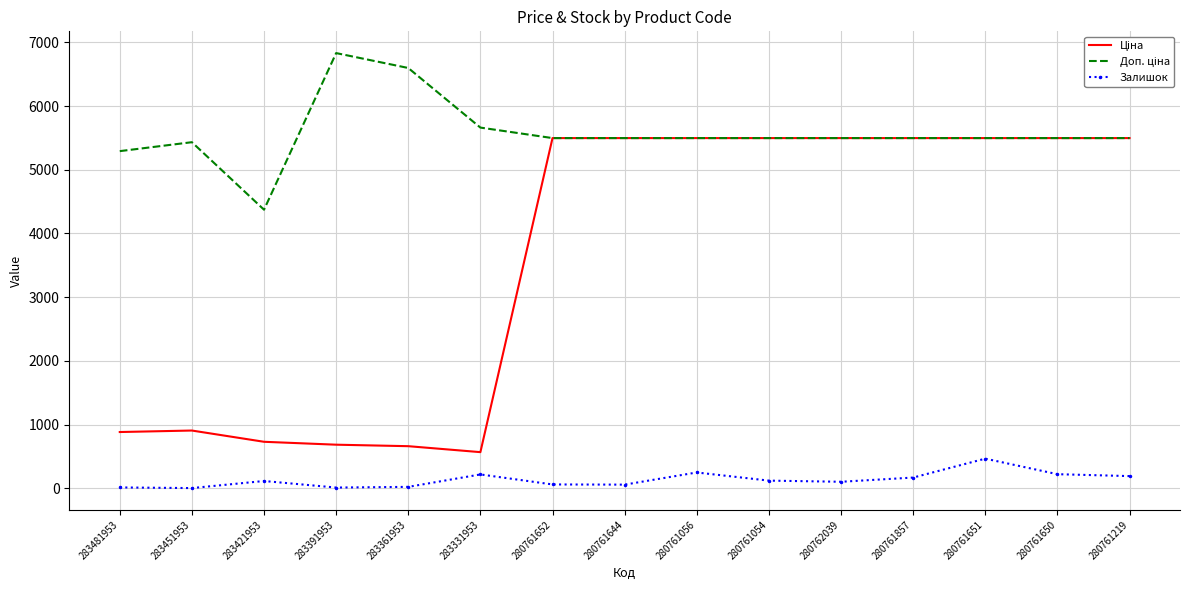

What is the greatest value displayed?

6831.9